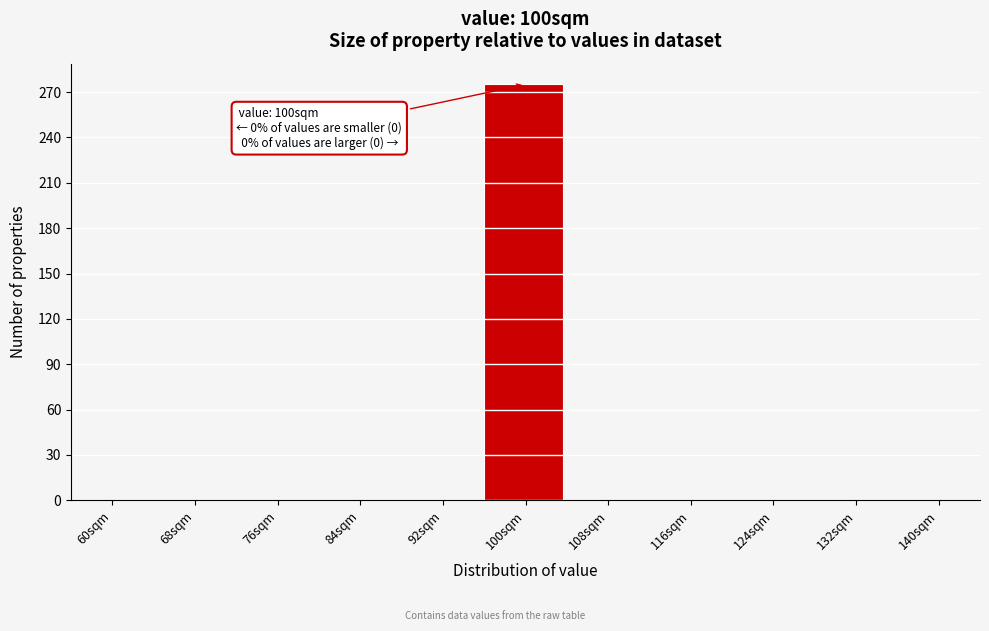

Reading right to left, transcribe all the data shown in this chart.

140sqm=0	132sqm=0	124sqm=0	116sqm=0	108sqm=0	100sqm=275	92sqm=0	84sqm=0	76sqm=0	68sqm=0	60sqm=0